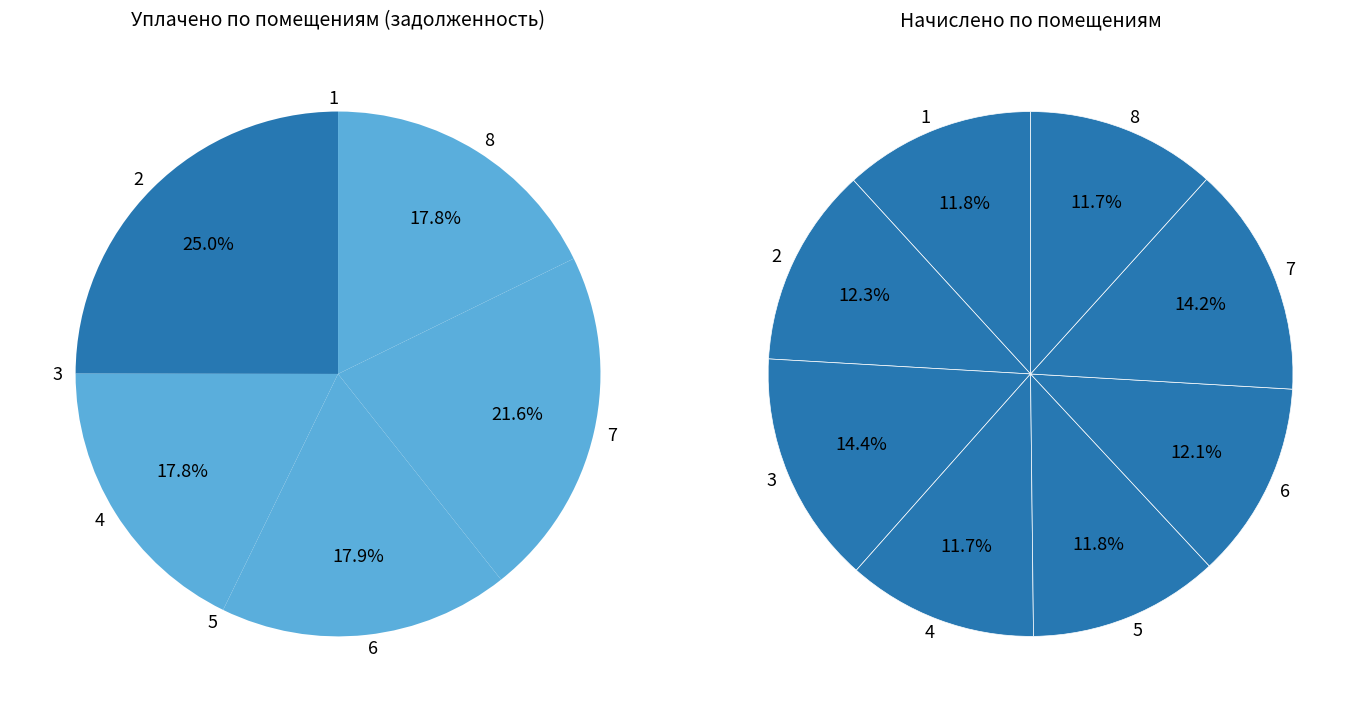

What is the smallest slice in the pie chart?

1